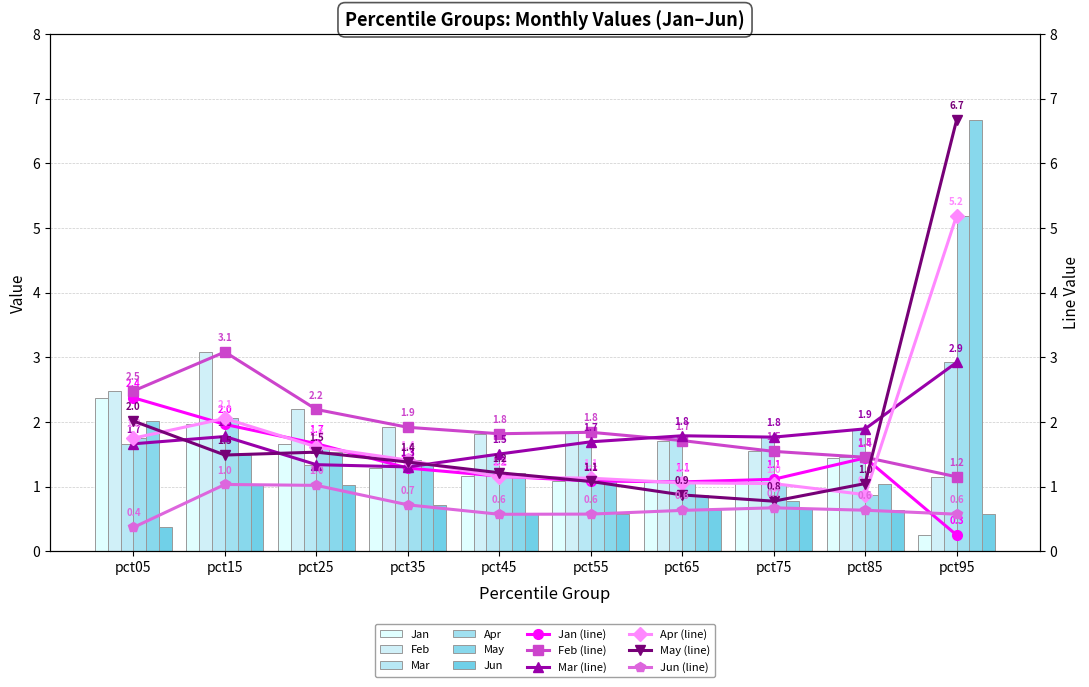

What is the sum of all Mar values?

17.7